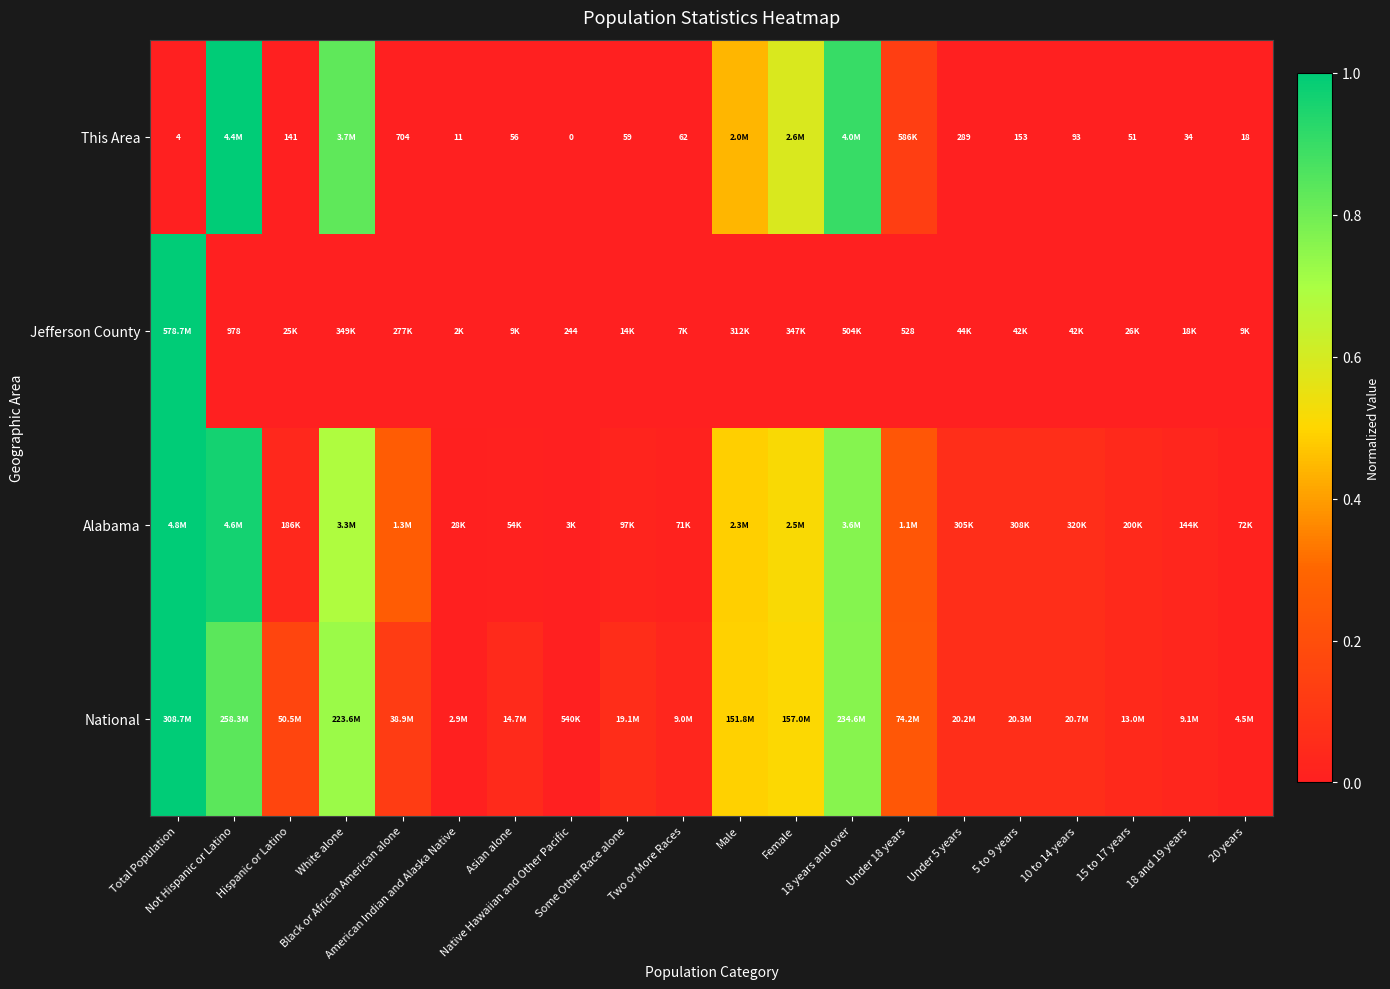

Is it true that This Area equals 1.6 at Not Hispanic or Latino?

False